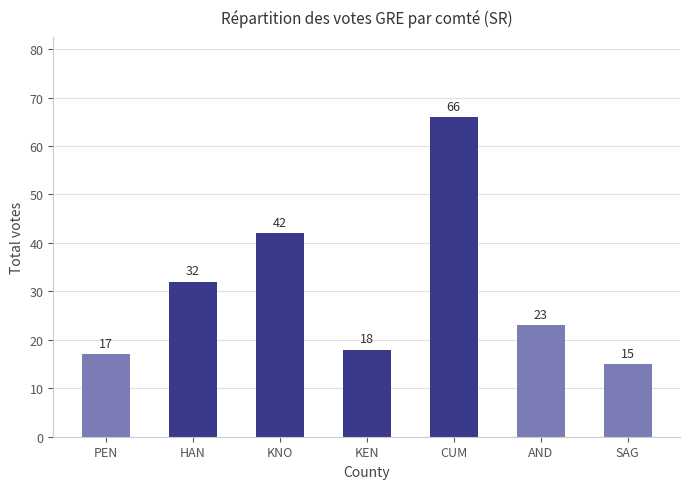

What is the difference between the maximum and minimum values?

51